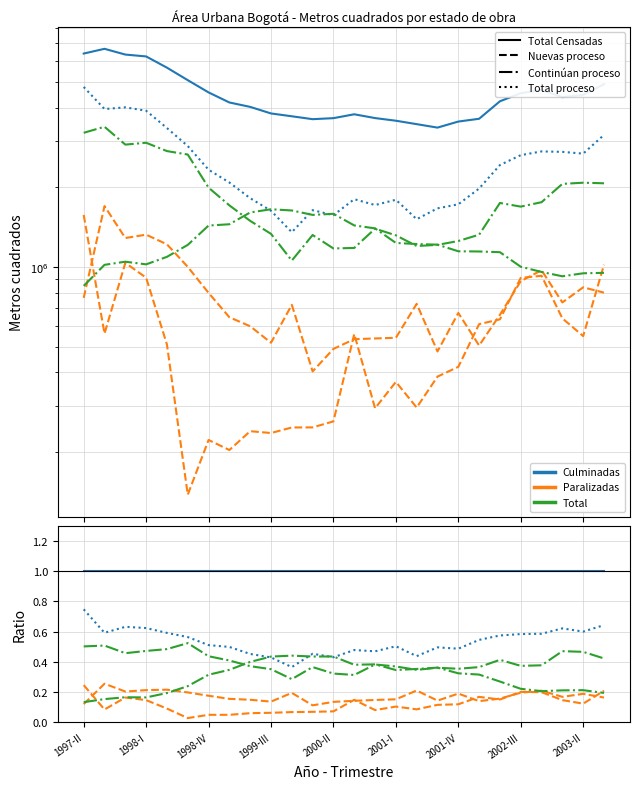

Reading right to left, extract all data points from this chart.

Total Obras Censadas: 1.0	1.0	1.0	1.0	1.0	1.0	1.0	1.0	1.0	1.0	1.0	1.0	1.0	1.0	1.0	1.0	1.0	1.0	1.0	1.0	1.0	1.0	1.0	1.0	1.0	1.0
Obras nuevas (proceso): 0.2	0.1	0.1	0.2	0.2	0.2	0.2	0.1	0.1	0.1	0.1	0.1	0.1	0.1	0.1	0.1	0.1	0.1	0.0	0.0	0.0	0.1	0.1	0.2	0.1	0.2
Continúan en proceso: 0.4	0.5	0.5	0.4	0.4	0.4	0.4	0.4	0.4	0.3	0.4	0.4	0.3	0.3	0.4	0.3	0.4	0.4	0.4	0.4	0.5	0.5	0.5	0.5	0.5	0.5
Total proceso: 0.6	0.6	0.6	0.6	0.6	0.6	0.5	0.5	0.5	0.4	0.5	0.5	0.5	0.4	0.5	0.4	0.4	0.5	0.5	0.5	0.6	0.6	0.6	0.6	0.6	0.7
Obras culminadas: 0.2	0.2	0.2	0.2	0.2	0.2	0.1	0.2	0.1	0.2	0.2	0.1	0.1	0.1	0.1	0.2	0.1	0.1	0.2	0.2	0.2	0.2	0.2	0.2	0.3	0.1
Total paralizadas: 0.2	0.2	0.2	0.2	0.2	0.3	0.3	0.3	0.4	0.4	0.3	0.4	0.4	0.4	0.4	0.4	0.4	0.4	0.3	0.3	0.2	0.2	0.2	0.2	0.2	0.1